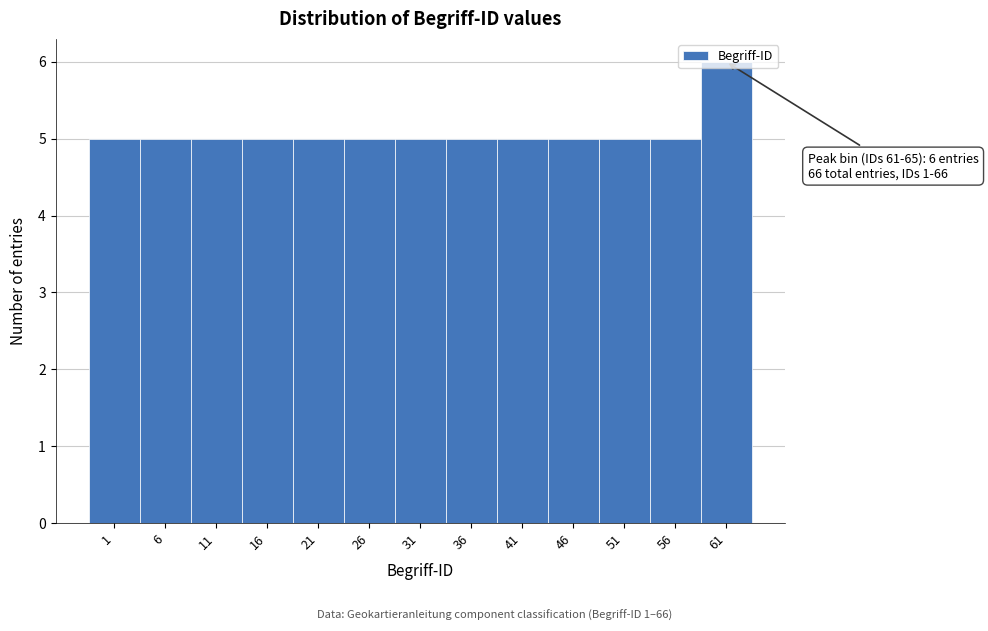

The value at 1 is 9. True or false?

False